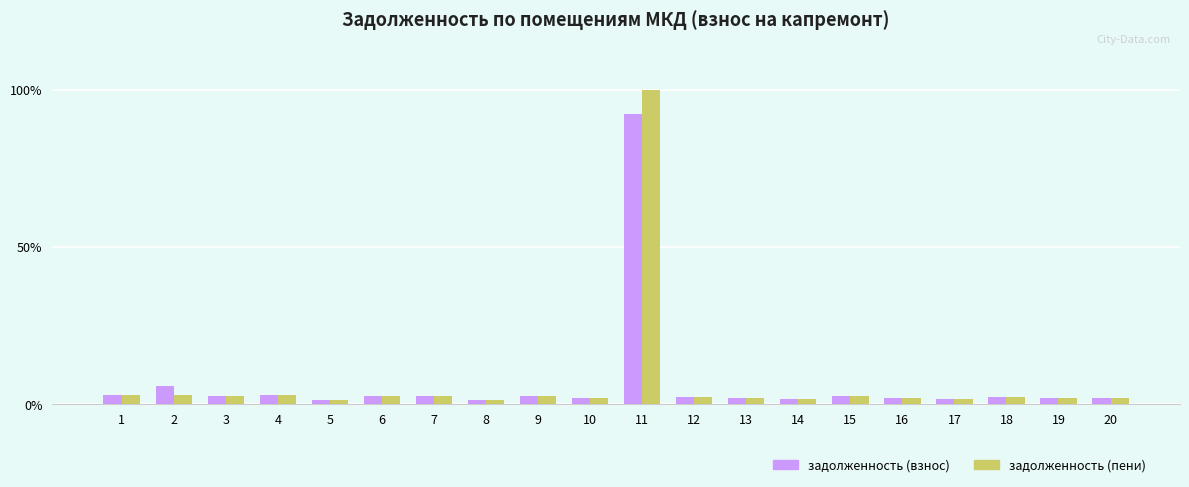

True or false: задолженность (пени) has a value of 1.9 at 13.

True